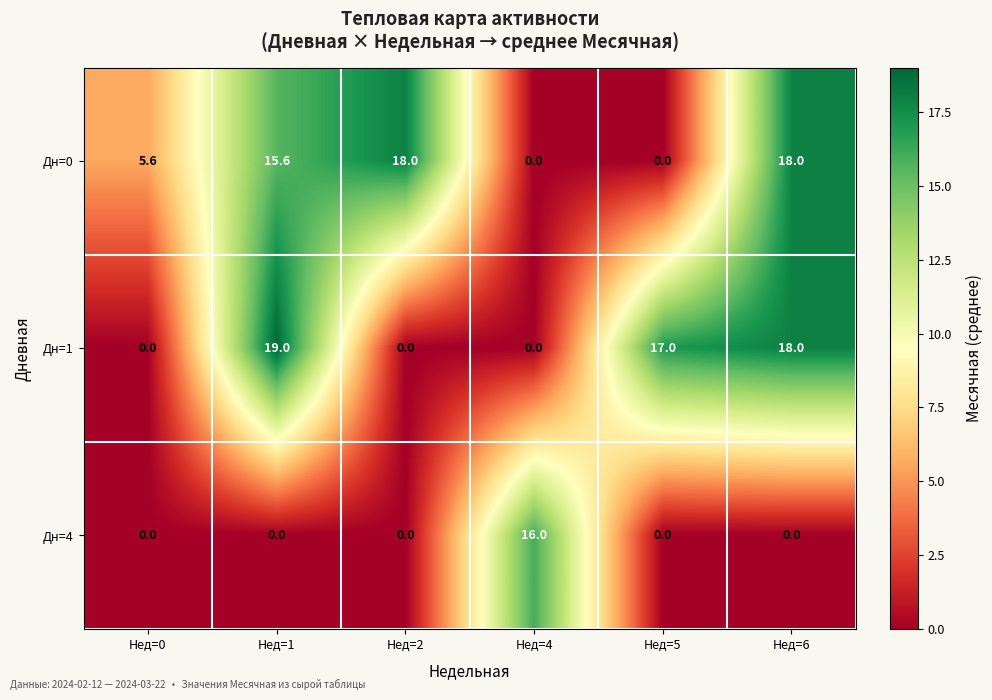

The Дн=1 series shows 0.0 at Нед=4. True or false?

True